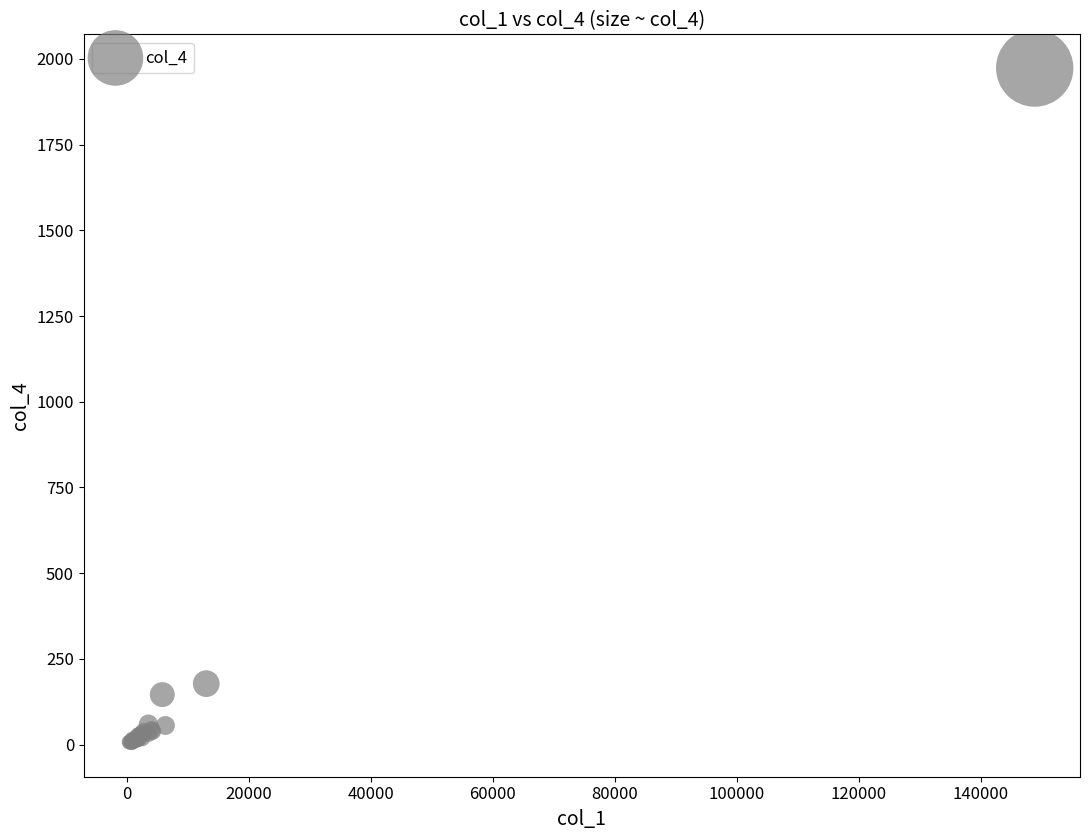

What Y value in the scatter plot is closest to 989?

178